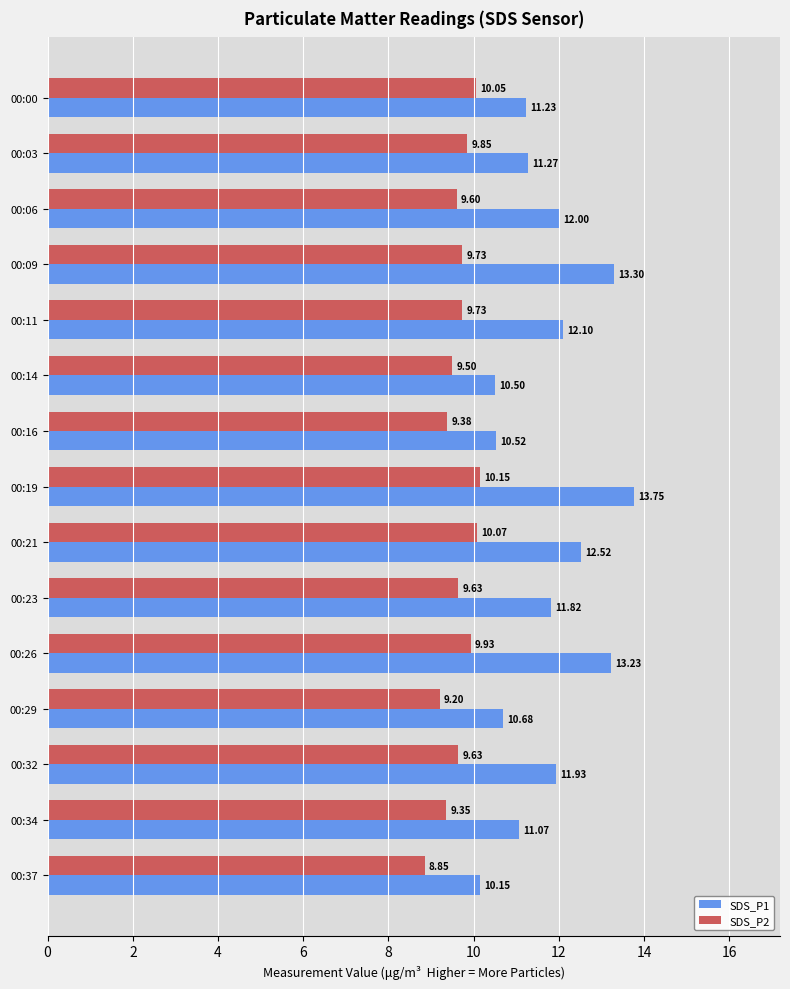

Which series has the widest spread of values?

SDS_P1